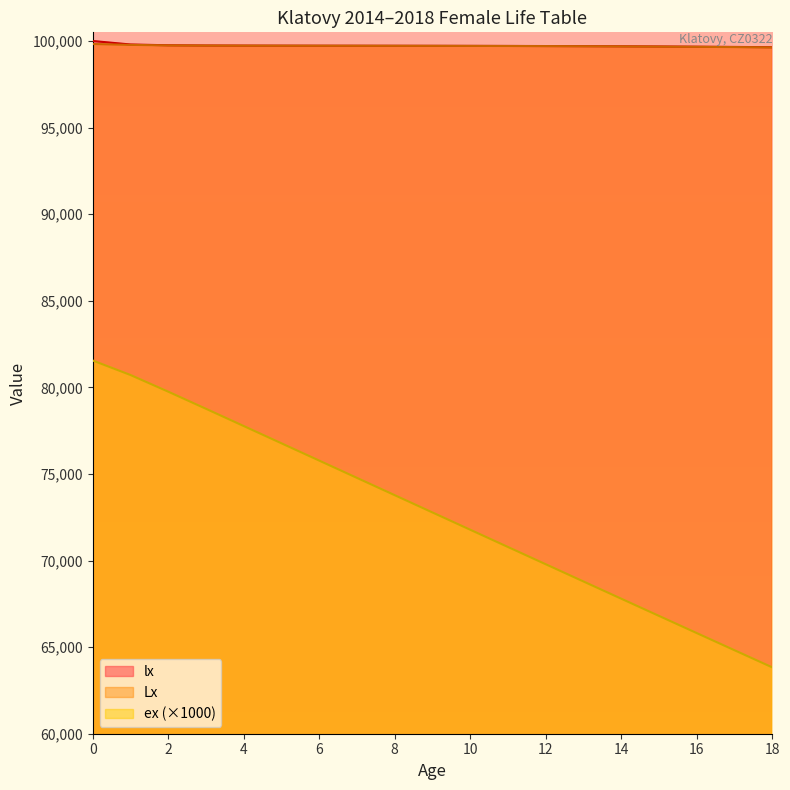

Is it true that lx equals 56536.4 at 9?

False